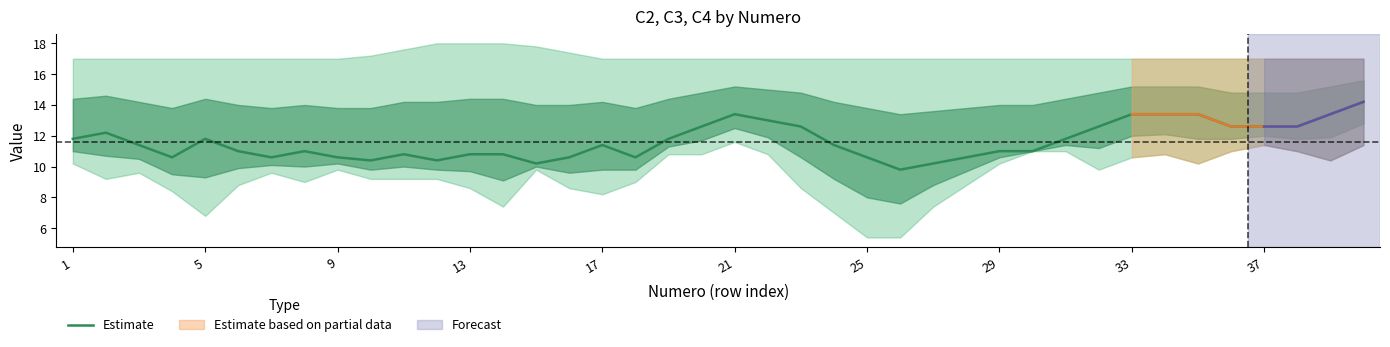

Is it true that the value at 5 is 4.8?

False